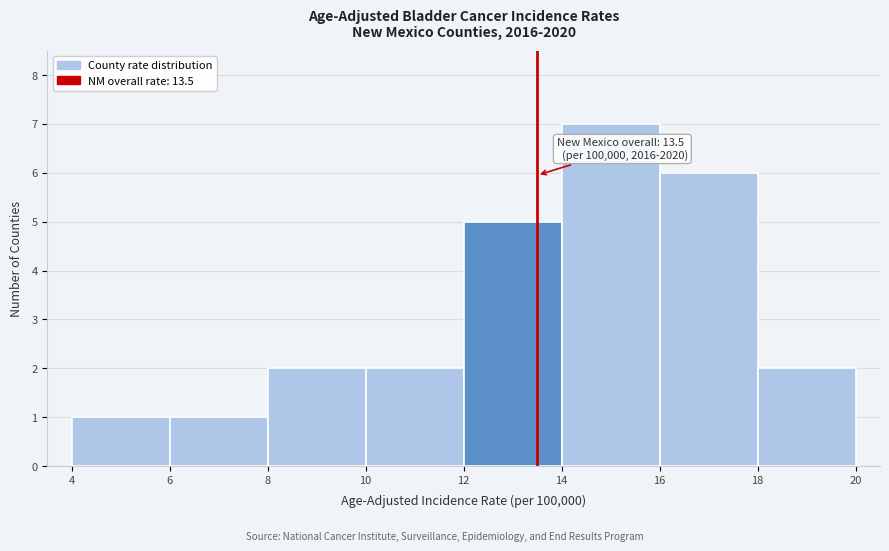

Which range on the x-axis has the tallest bar?

14 to 16